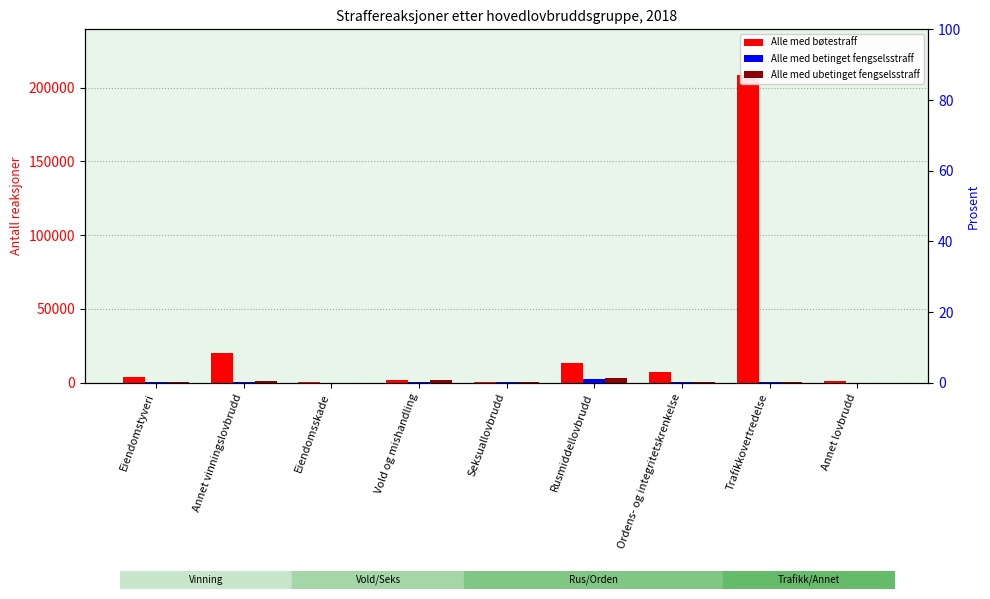

Which series has the largest total across all categories?

Alle med bøtestraff